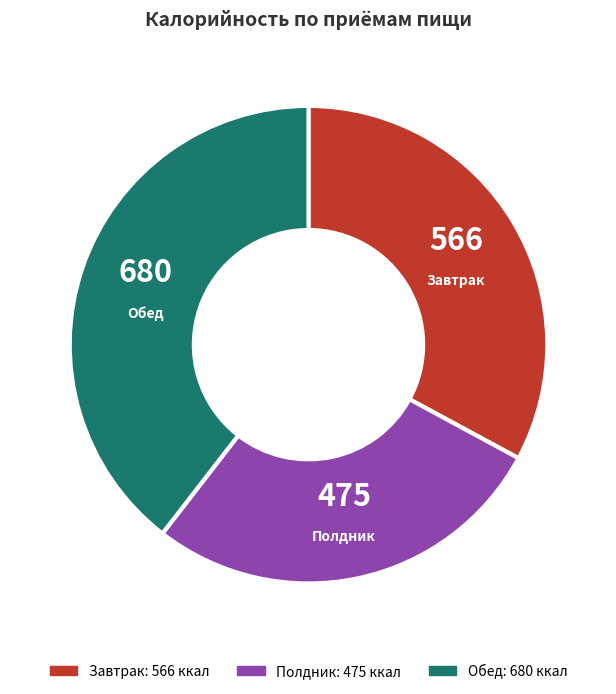

Is it true that Полдник is 19% of the pie?

False